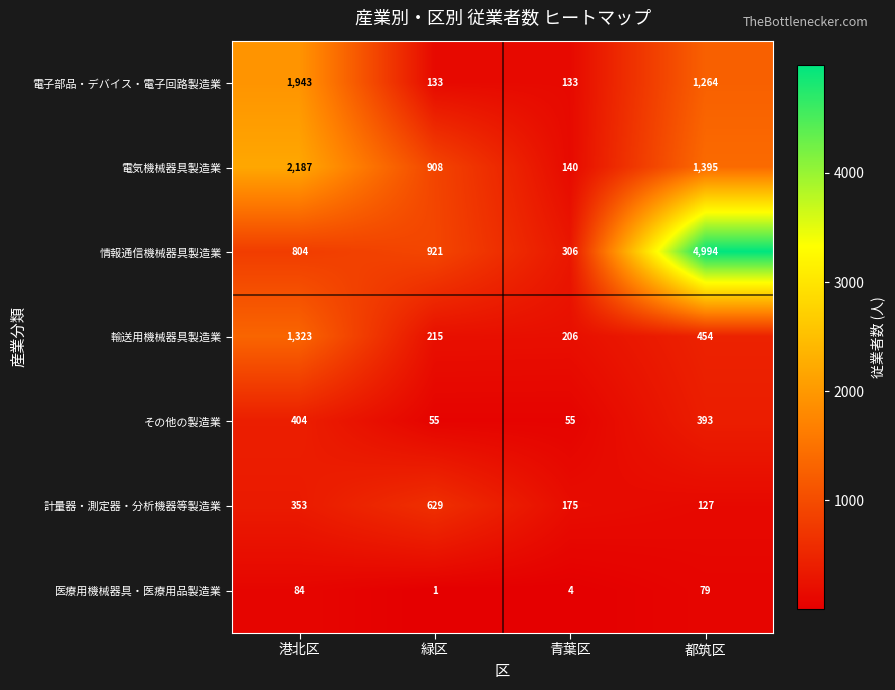

Where is 電子部品・デバイス・電子回路製造業 nearest to the value 1038?

都筑区